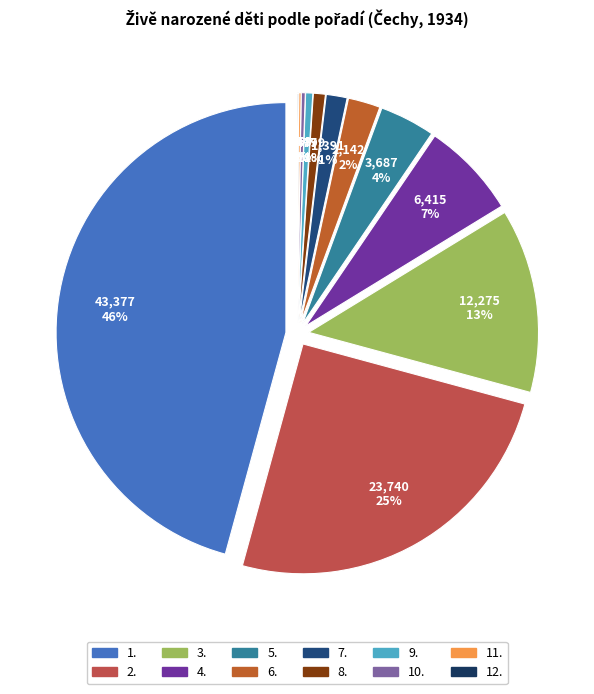

What is the change in value from 7. to 10.?

-1122